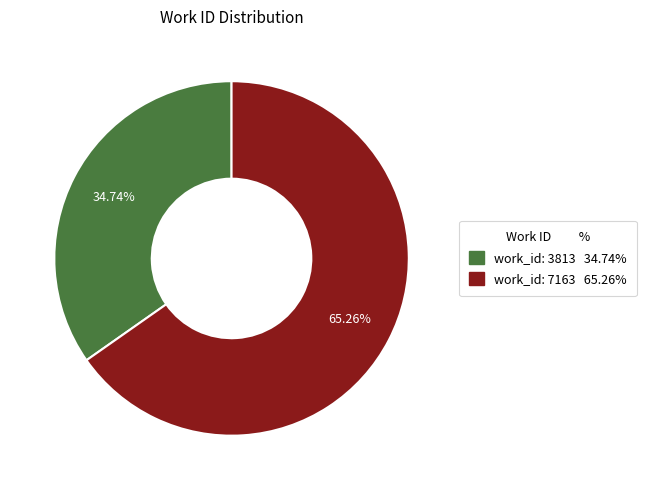

Which category has the biggest portion of the pie?

work_id: 7163